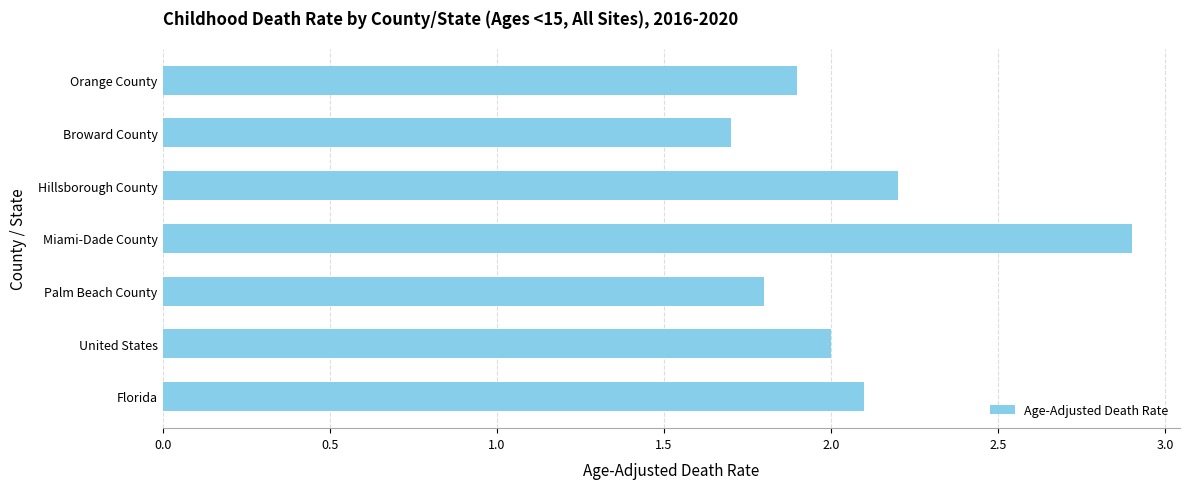

Reading bottom to top, extract all data points from this chart.

2.1	2.0	1.8	2.9	2.2	1.7	1.9